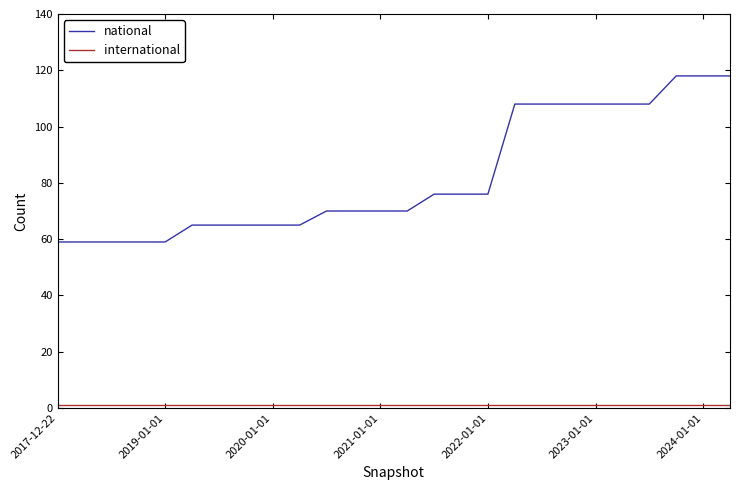

True or false: national and international intersect in this chart.

False